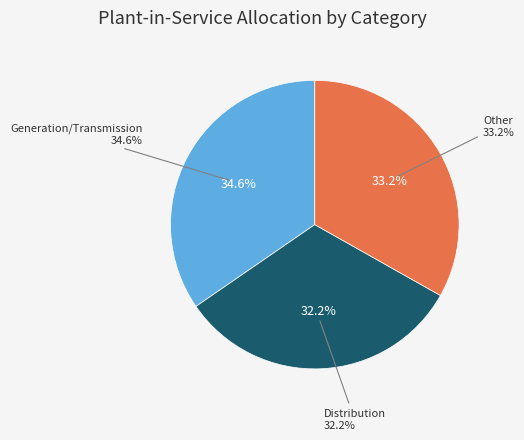

What is the ratio of the value at Distribution to the value at Other?

1.0